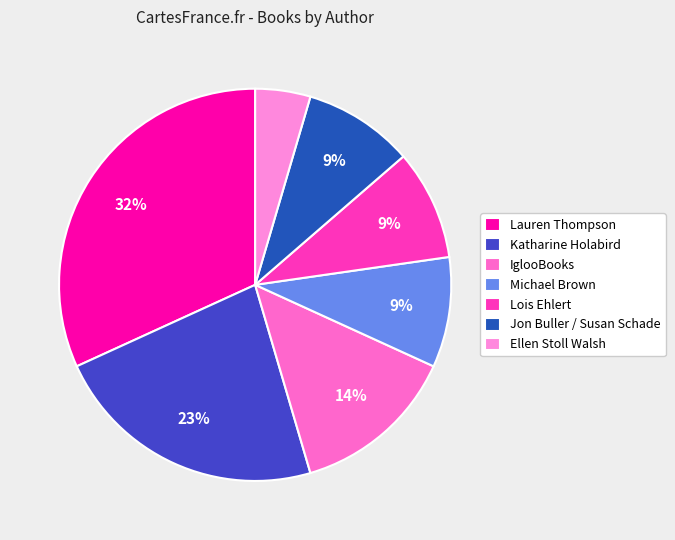

Combined, what portion of the pie is Jon Buller / Susan Schade and Ellen Stoll Walsh?

13.6%